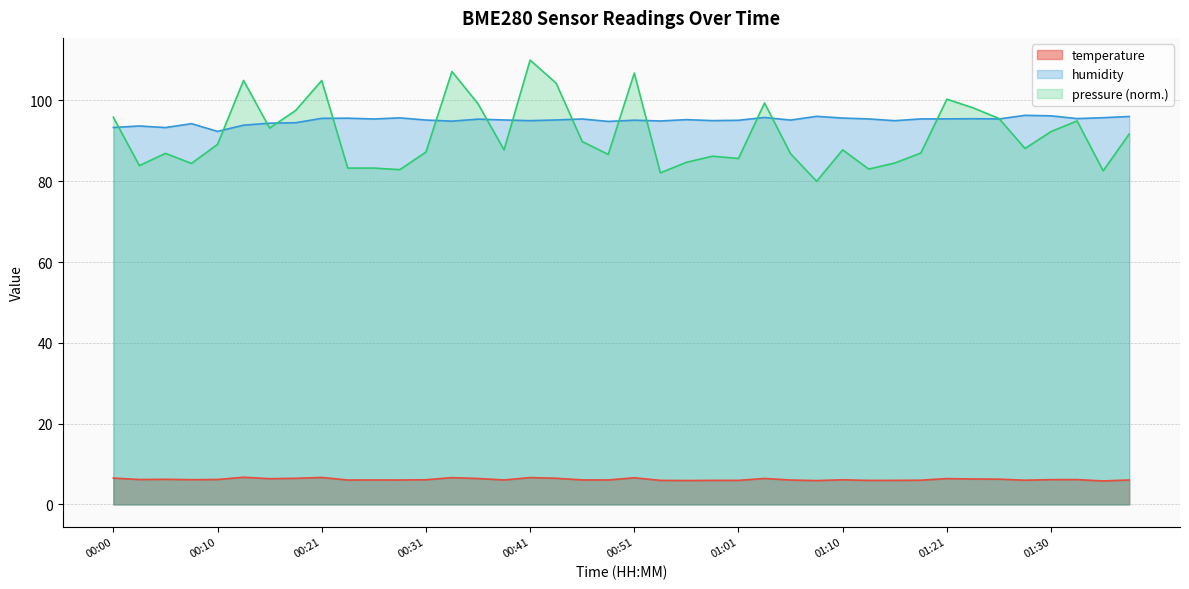

What is the minimum value for temperature?

5.8